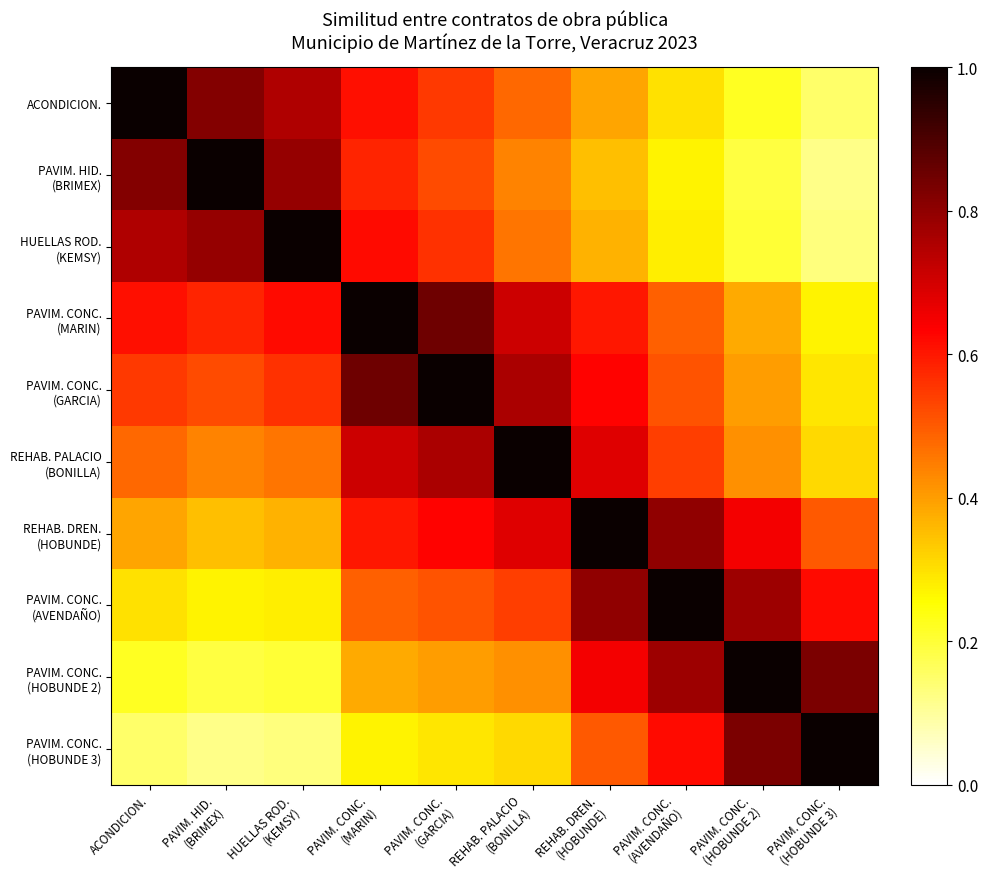

Which series changed the most between ACONDICION. and PAVIM. CONC. (MARIN)?

ACONDICION.